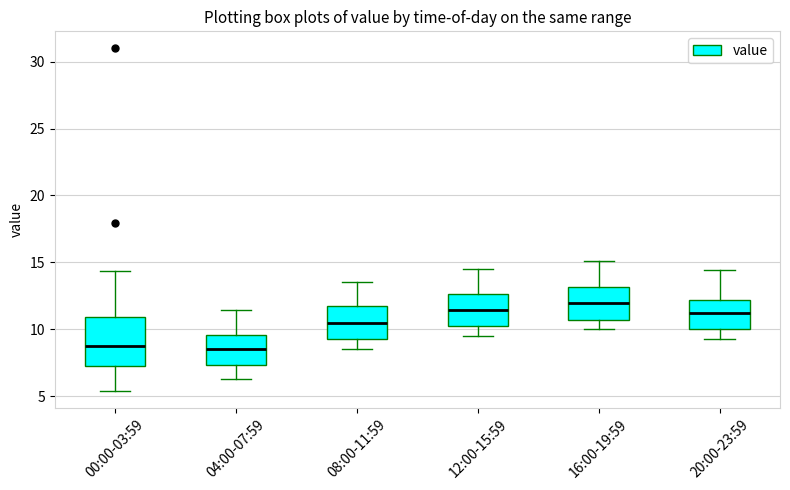

Reading left to right, transcribe this box plot: for each box, give where its median line is, the range the box spans, and where its two whiskers end, as read against the y-axis. The values are not printed on the chart, so give them approximately, as read against the axis.

00:00-03:59: median 9.0, box 7.5 to 11.0, whiskers 5.5 to 14.5
04:00-07:59: median 8.5, box 7.5 to 9.5, whiskers 6.5 to 11.5
08:00-11:59: median 10.5, box 9.5 to 12.0, whiskers 8.5 to 13.5
12:00-15:59: median 11.5, box 10.0 to 12.5, whiskers 9.5 to 14.5
16:00-19:59: median 12.0, box 10.5 to 13.0, whiskers 10.0 to 15.0
20:00-23:59: median 11.5, box 10.0 to 12.0, whiskers 9.5 to 14.5